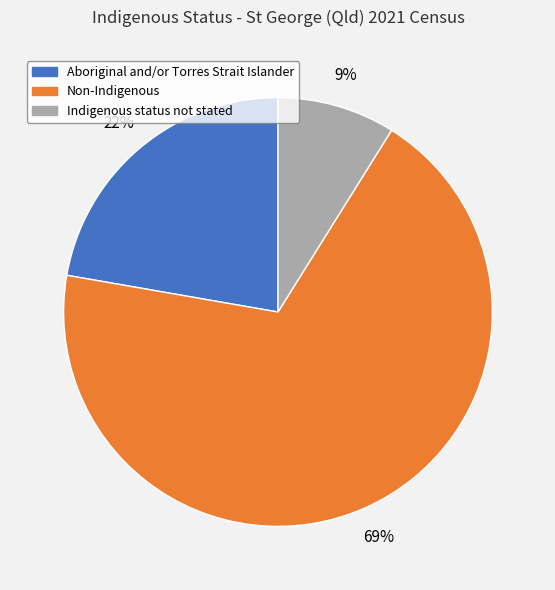

How many segments does this pie chart have?

3